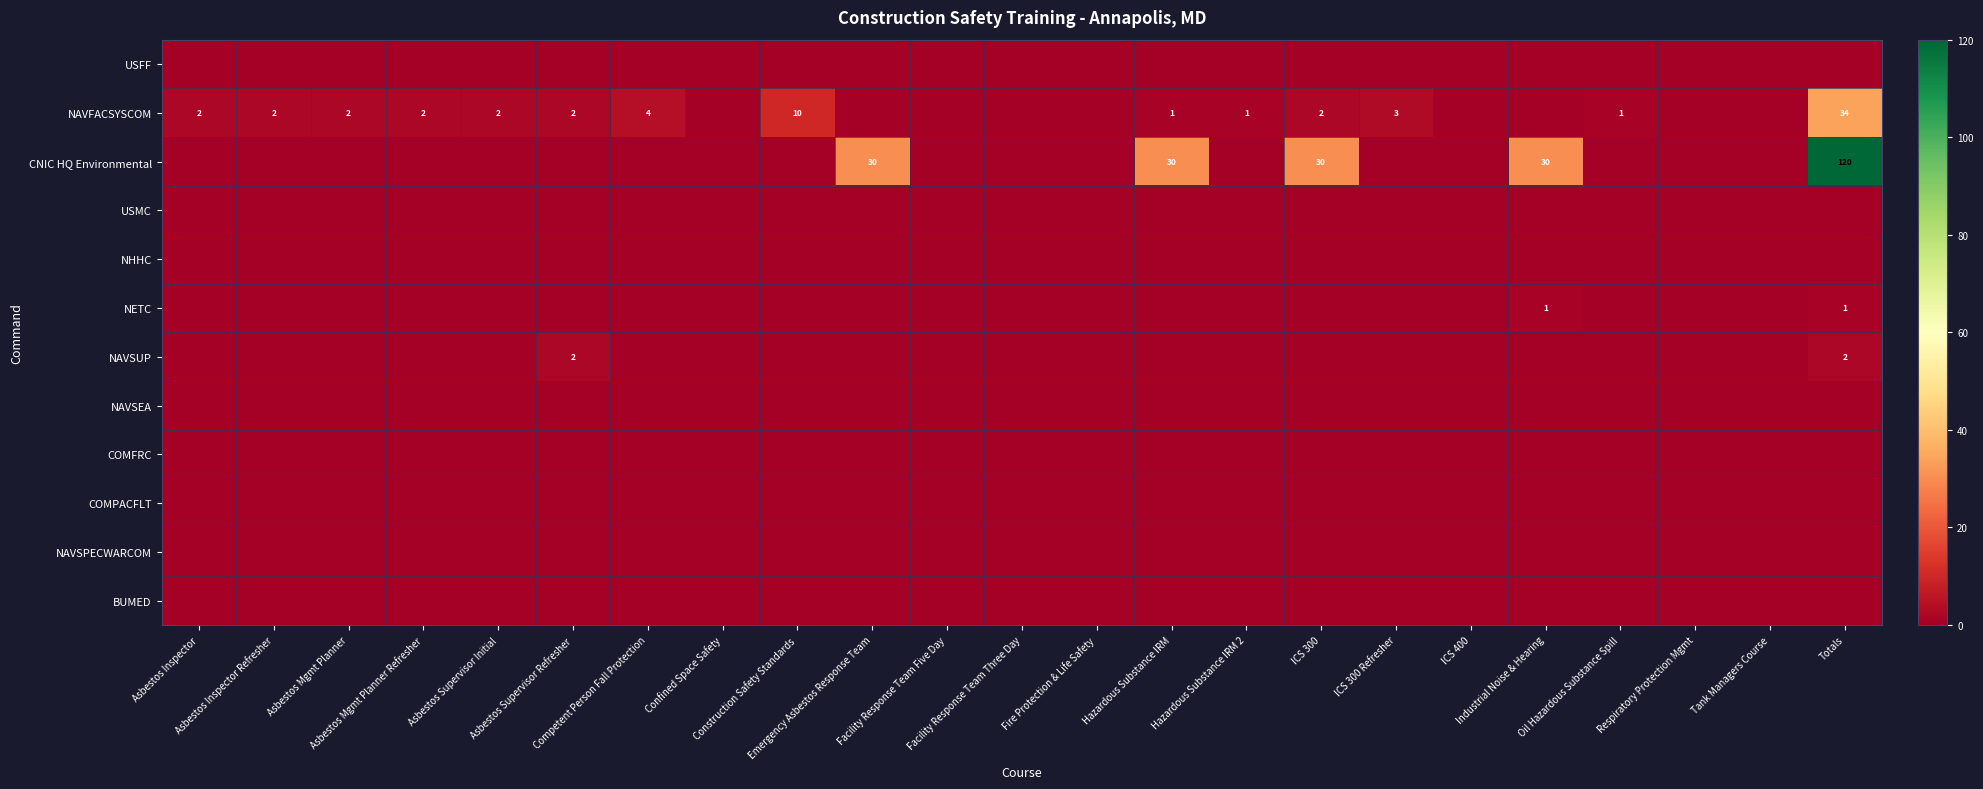

How many values in NETC are above zero?

2